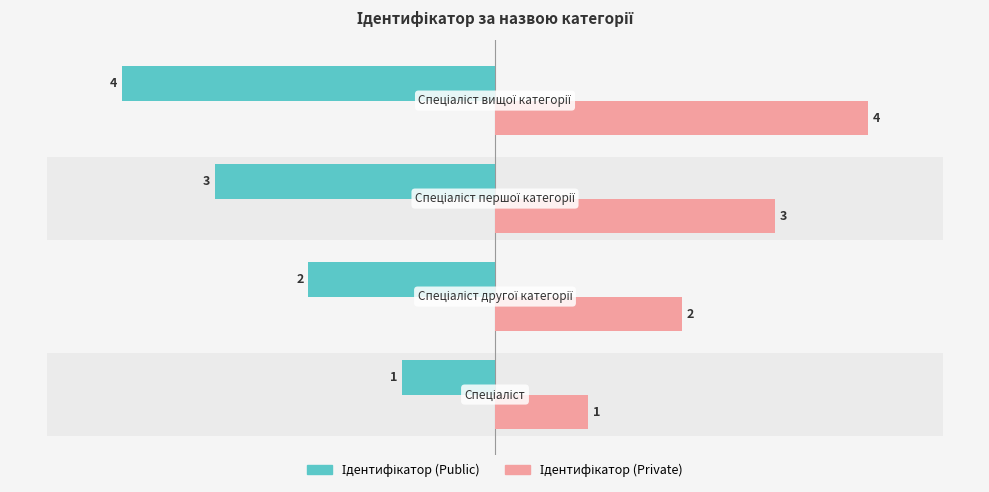

What is the maximum value shown in the chart?

4